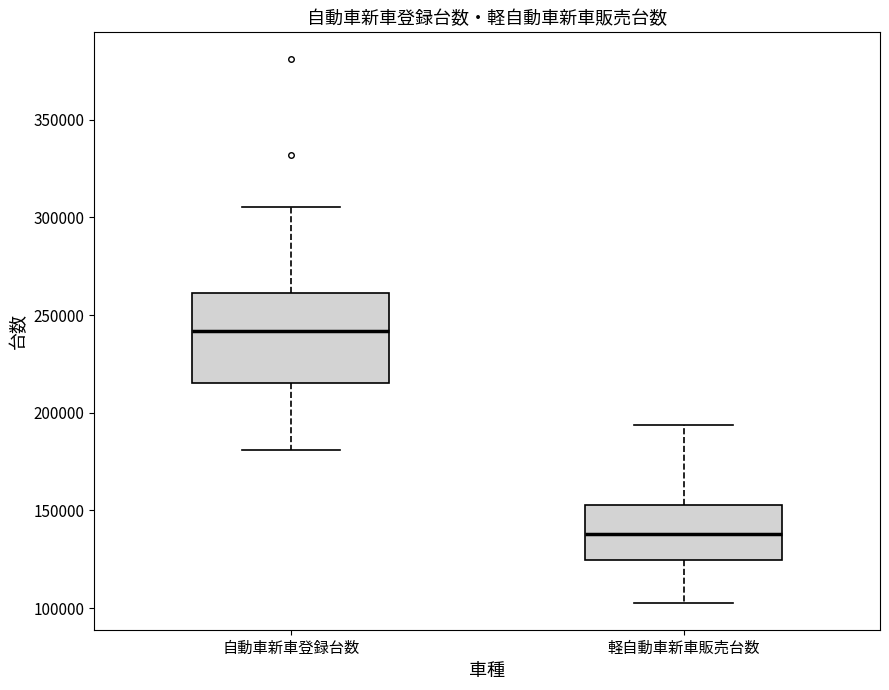

Reading left to right, transcribe this box plot: for each box, give where its median line is, the range the box spans, and where its two whiskers end, as read against the y-axis. The values are not printed on the chart, so give them approximately, as read against the axis.

自動車新車登録台数: median 240000, box 215000 to 260000, whiskers 180000 to 305000
軽自動車新車販売台数: median 140000, box 125000 to 155000, whiskers 105000 to 195000